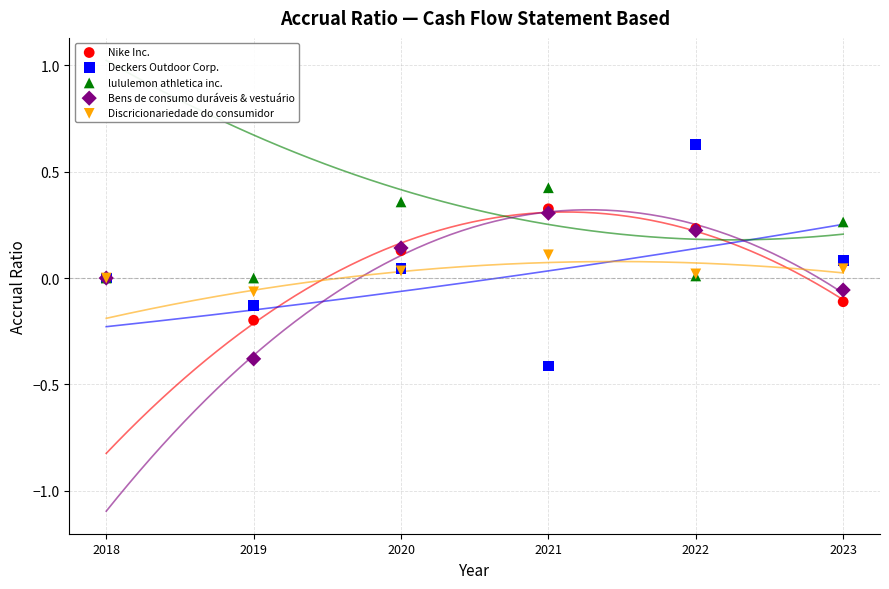

Which series reaches the maximum Y coordinate?

Deckers Outdoor Corp.